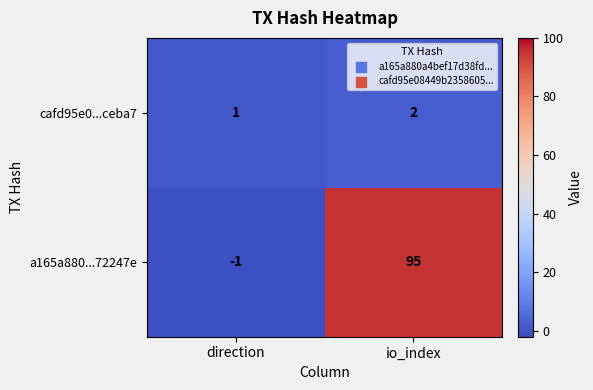

What is the highest value of the a165a880...72247e series?

95